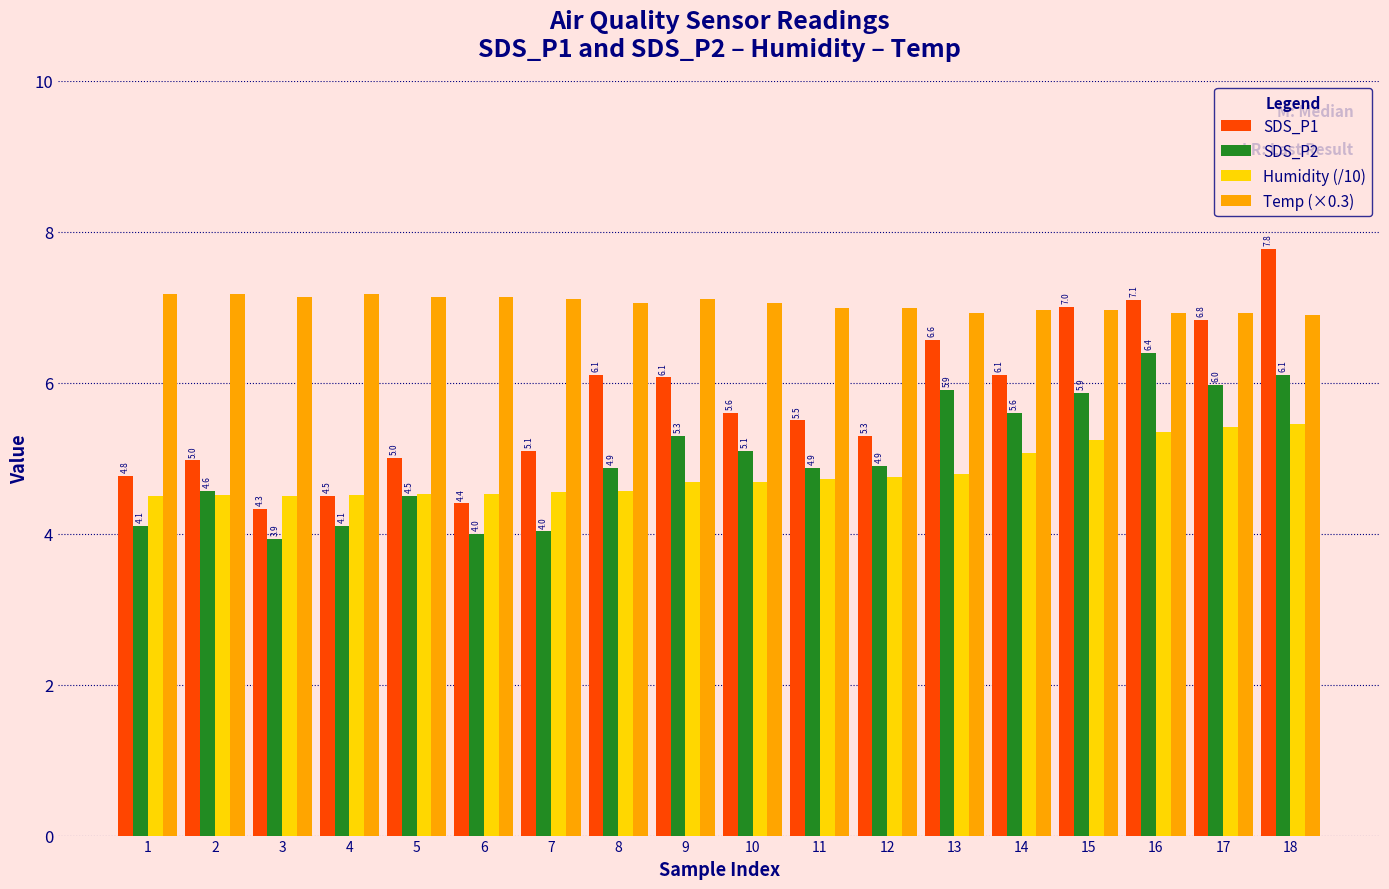

List the series in order of their peak value, highest first.

SDS_P1, Temp (×0.3), SDS_P2, Humidity (/10)